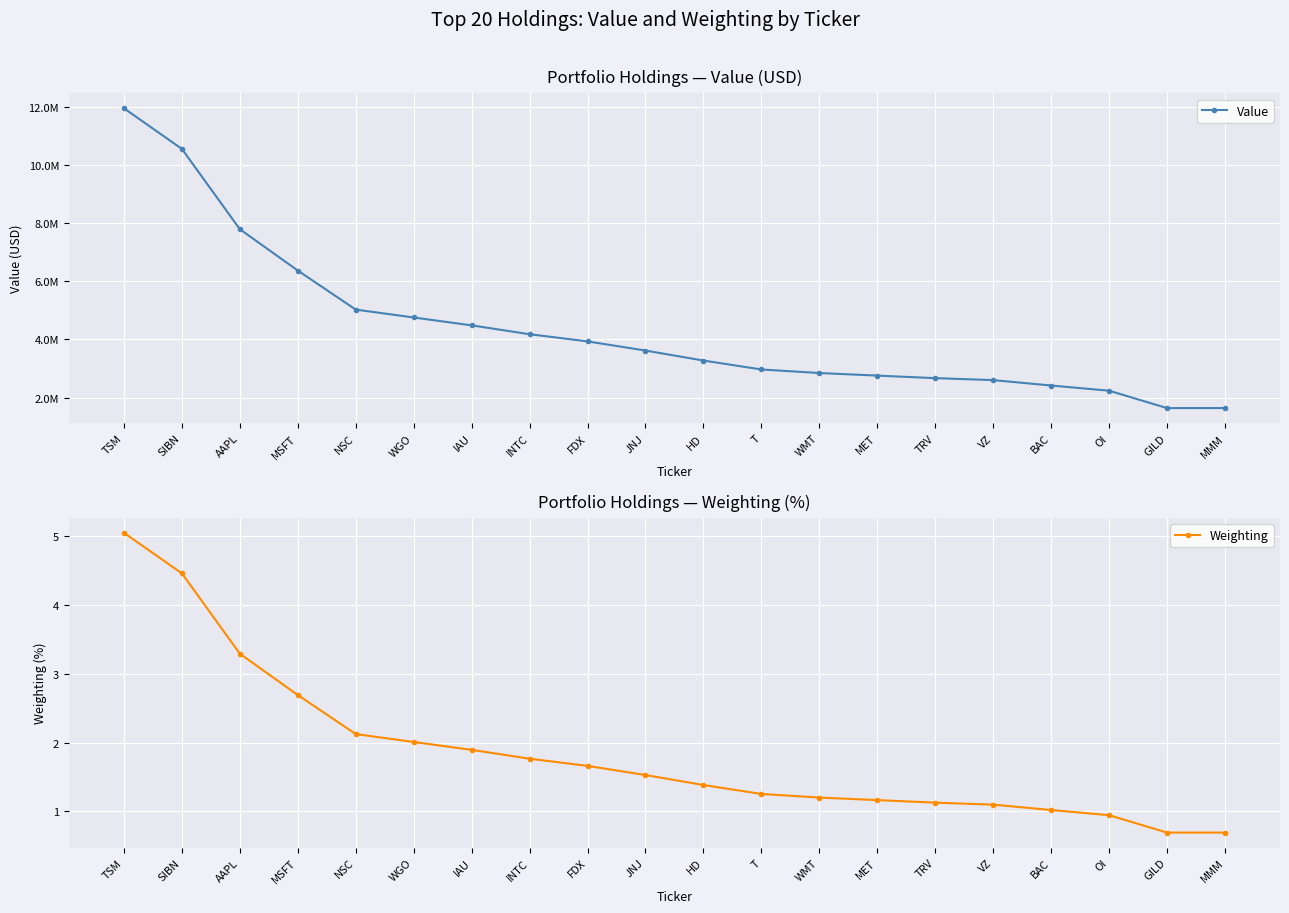

True or false: Weighting and Value cross at least once.

False